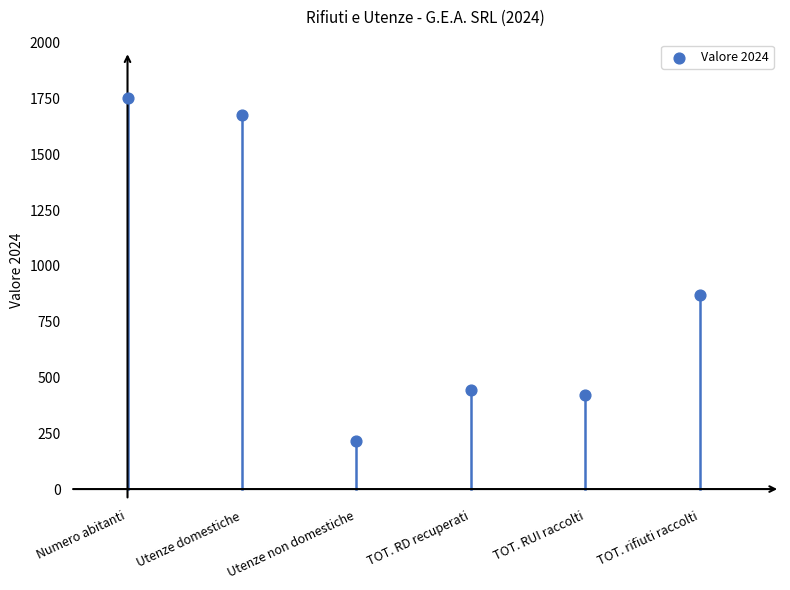

What Y value in the scatter plot is closest to 983?

869.3